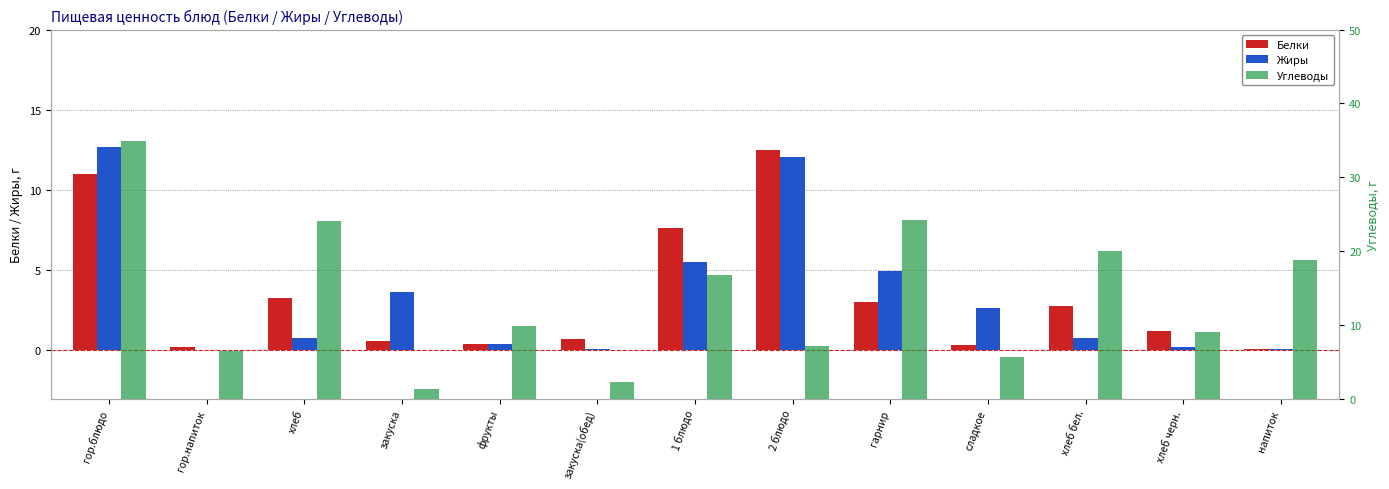

Reading left to right, list all the values displayed in this chart.

Белки: гор.блюдо=11.0	гор.напиток=0.2	хлеб=3.3	закуска=0.6	фрукты=0.4	закуска(обед)=0.7	1 блюдо=7.6	2 блюдо=12.5	гарнир=3.0	сладкое=0.3	хлеб бел.=2.8	хлеб черн.=1.2	напиток=0.1
Жиры: гор.блюдо=12.7	гор.напиток=0.0	хлеб=0.8	закуска=3.6	фрукты=0.4	закуска(обед)=0.1	1 блюдо=5.5	2 блюдо=12.1	гарнир=4.9	сладкое=2.7	хлеб бел.=0.8	хлеб черн.=0.2	напиток=0.1
Углеводы: гор.блюдо=34.9	гор.напиток=6.5	хлеб=24.0	закуска=1.3	фрукты=9.8	закуска(обед)=2.3	1 блюдо=16.7	2 блюдо=7.2	гарнир=24.1	сладкое=5.7	хлеб бел.=20.0	хлеб черн.=9.0	напиток=18.8